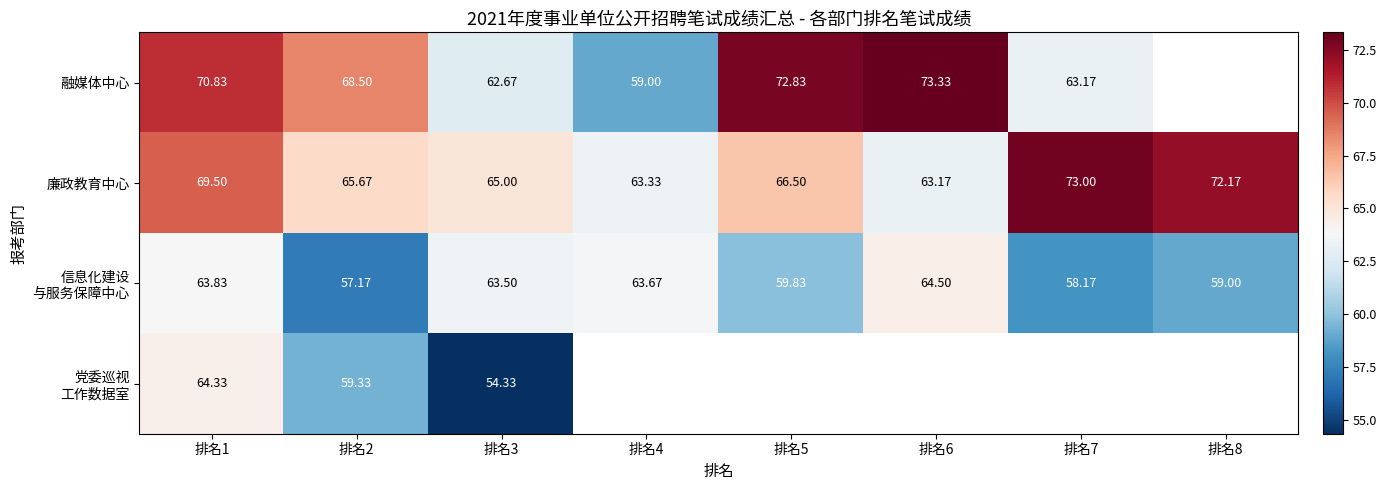

What is the sum of all 廉政教育中心 values?

538.3